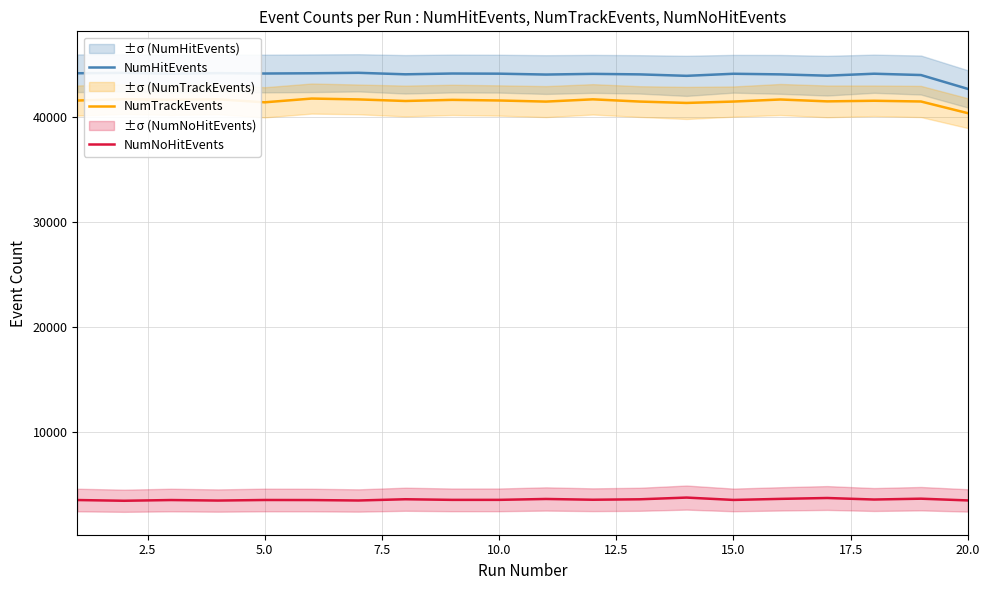

How many data points in NumTrackEvents are less than 41554?

10